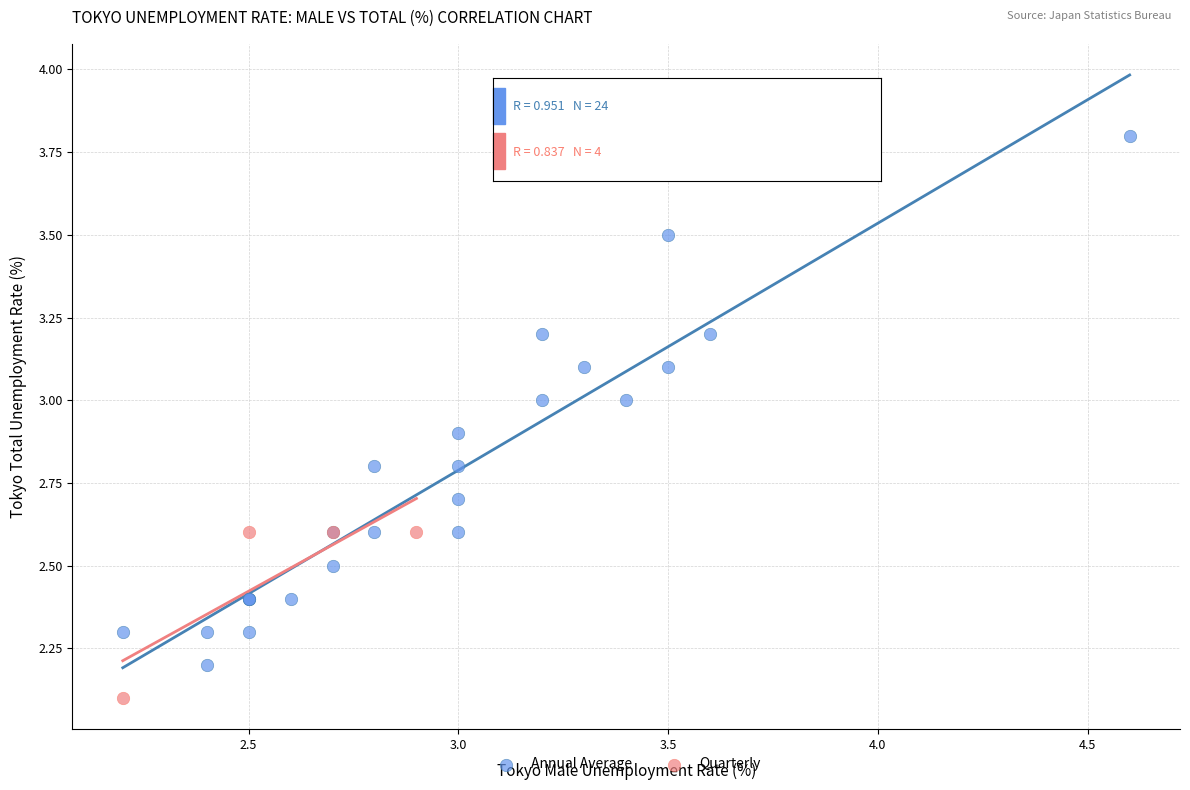

Which series reaches the maximum Y coordinate?

Annual Average